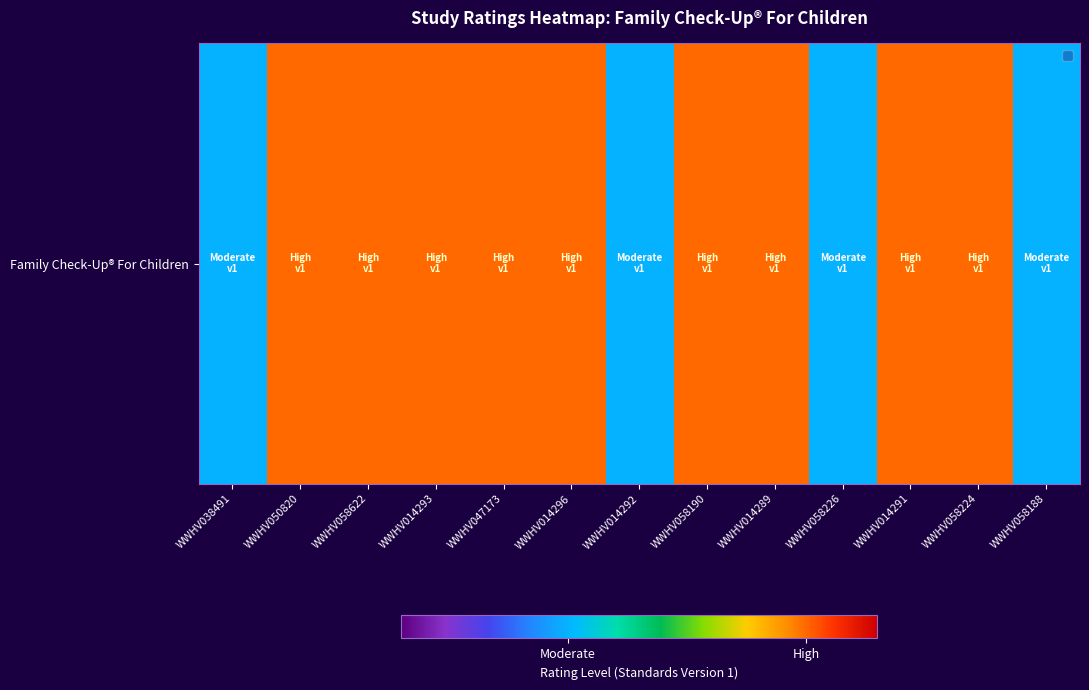

Count the values in the range 0 to 1.

13